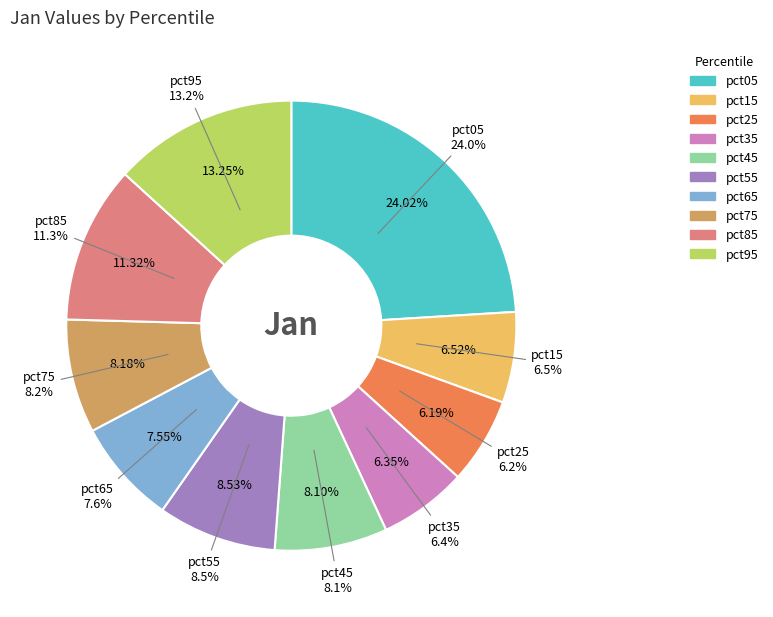

Does any single category account for the majority?

No